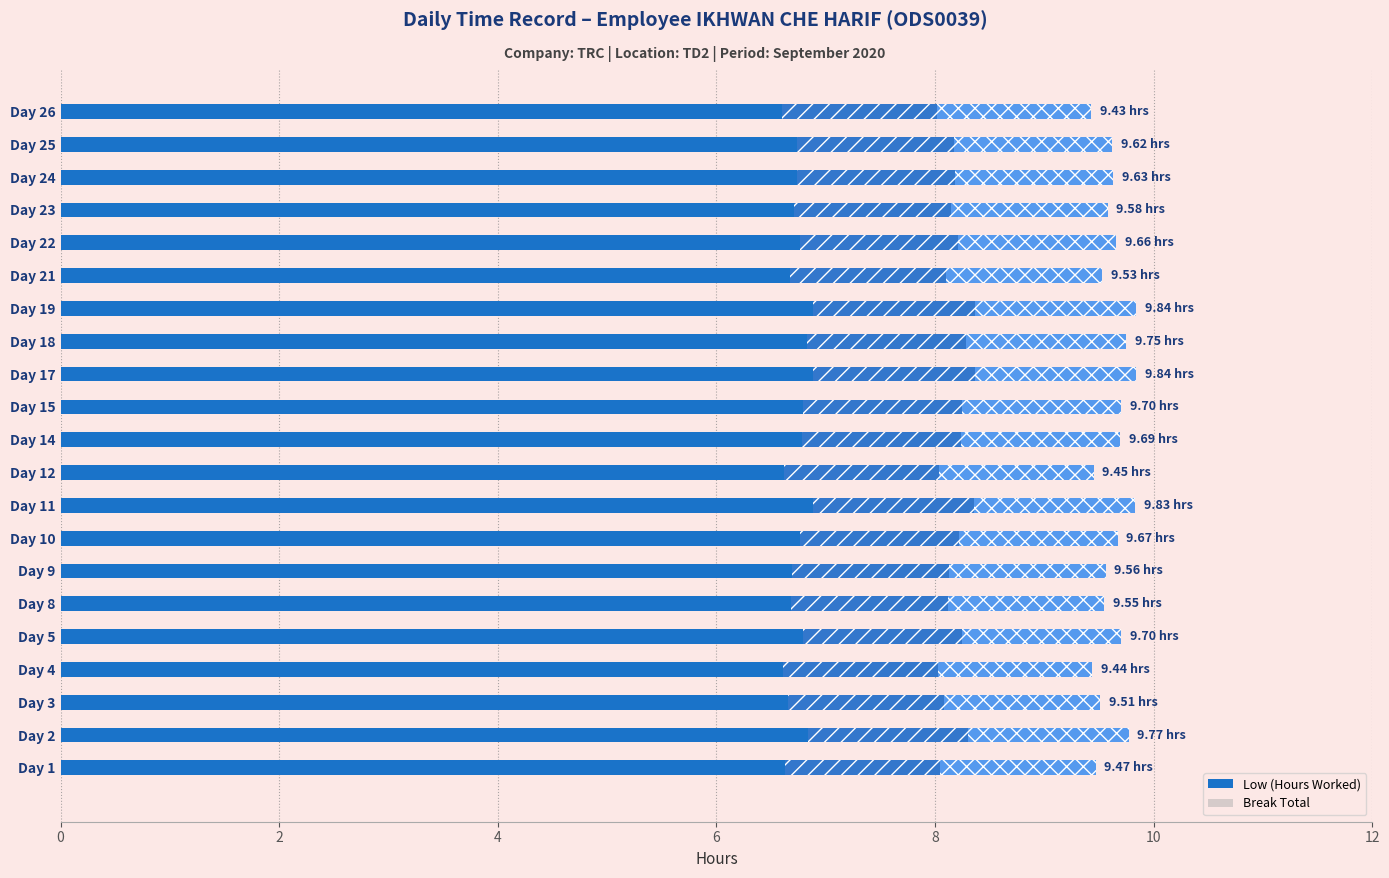

Approximately how many times larger is the value at Day 25 compared to Day 1?

1.0